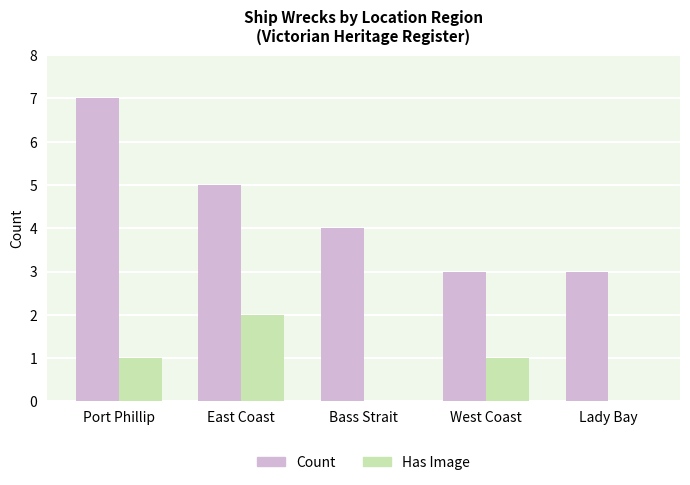

Which series changed the most between East Coast and West Coast?

Count